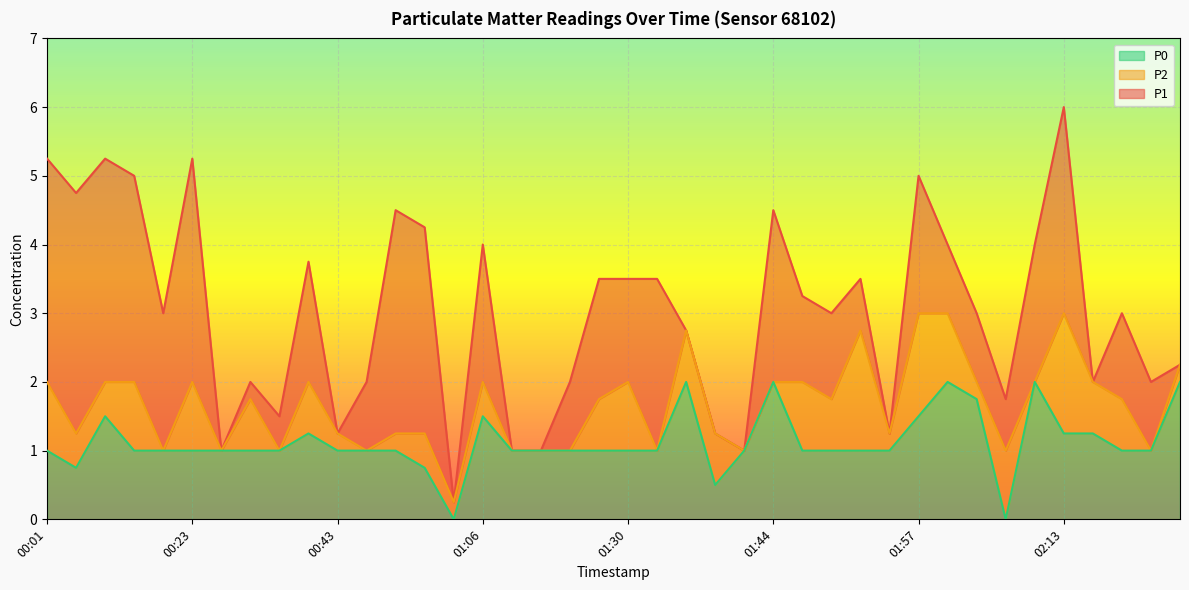

Which label corresponds to the largest value in the chart?

02:13